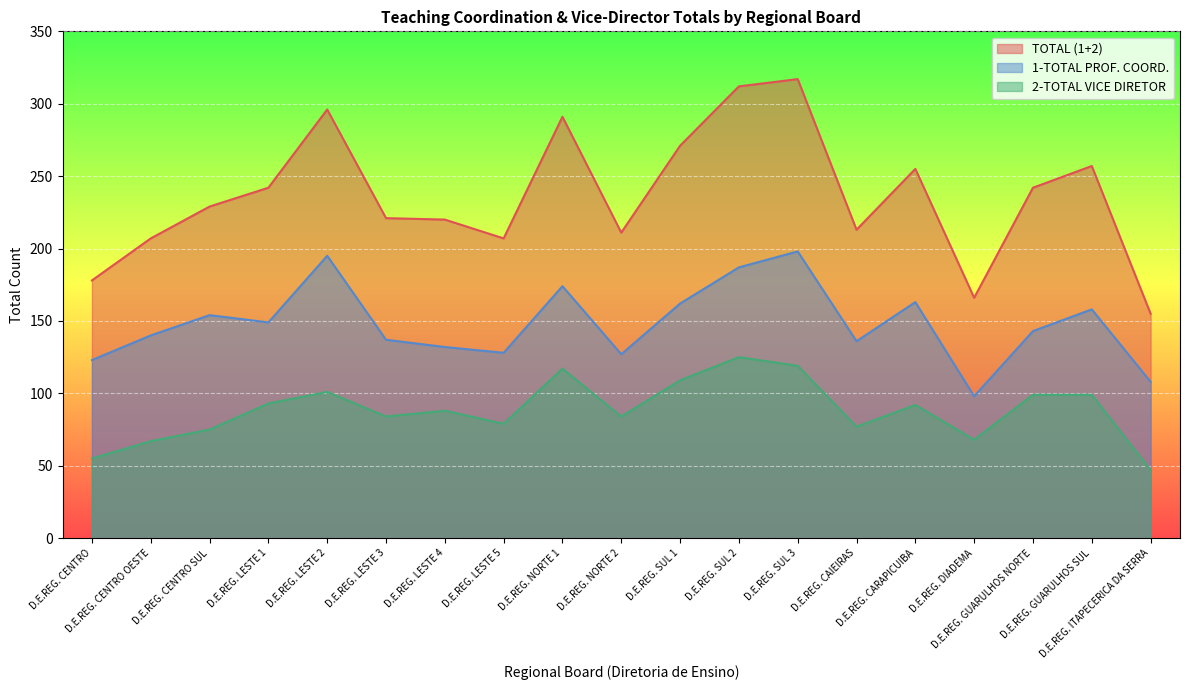

At which category does 1-TOTAL PROF. COORD. reach its first local valley?

D.E.REG. LESTE 1